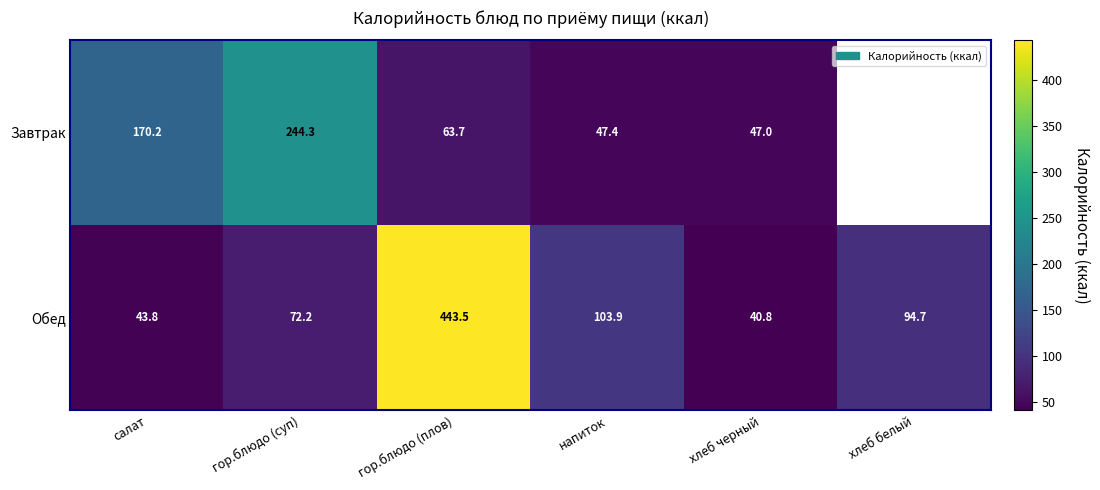

True or false: Обед has a value of 131.1 at хлеб белый.

False